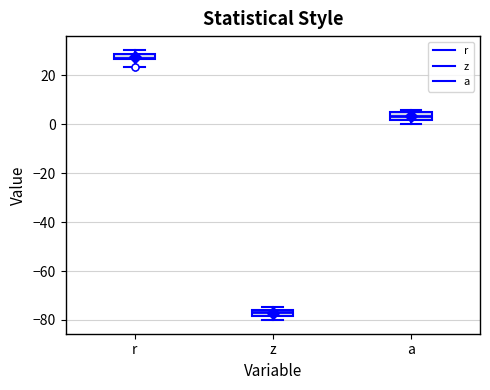

Which box's median line is the lowest?

z